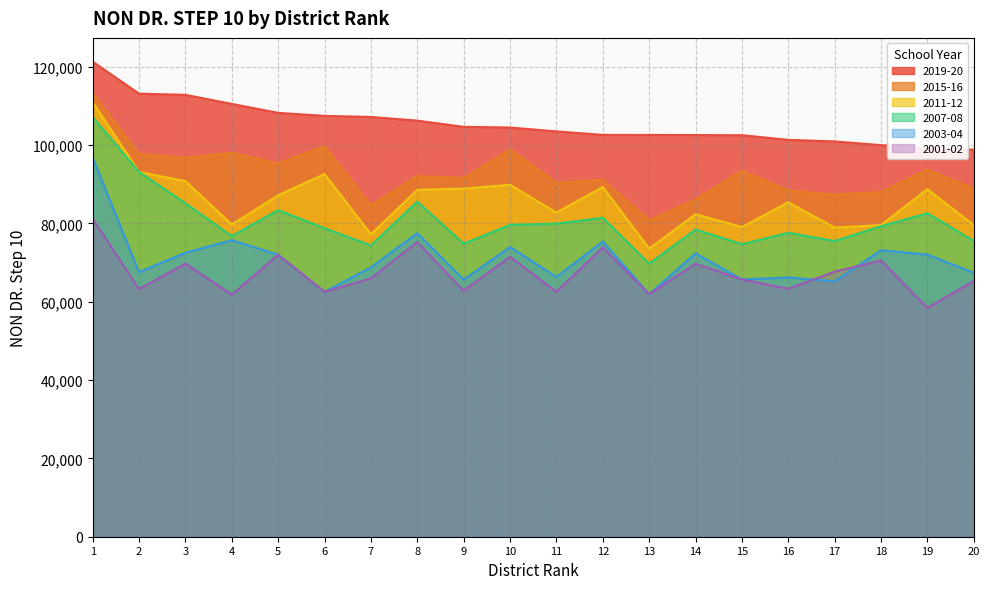

What is the value of the 2019-20 point at the 2nd from the left?

113115